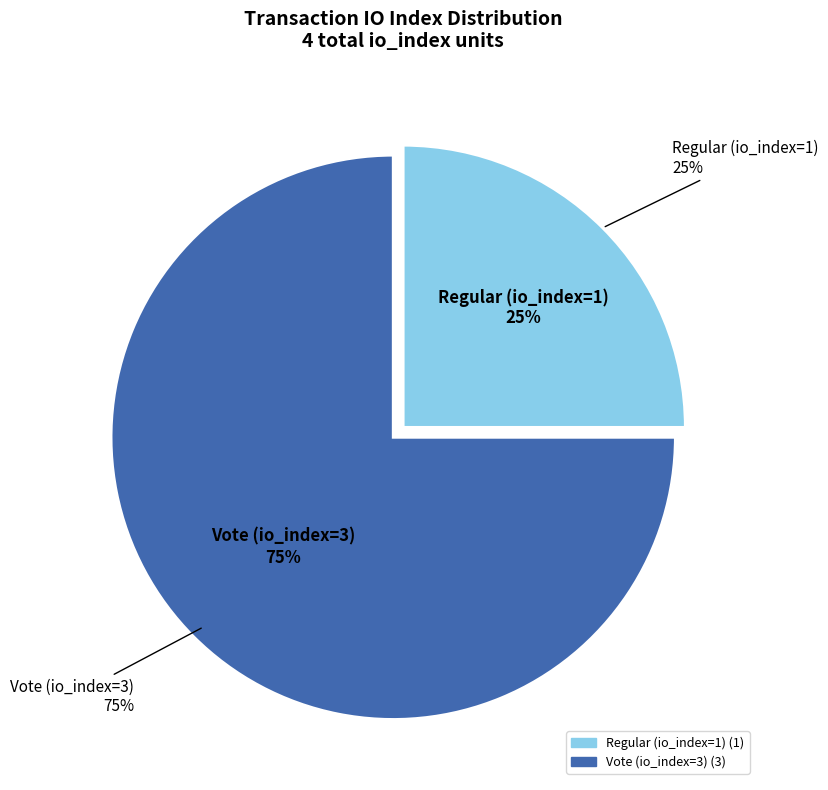

To the nearest percent, what is the combined percentage of Vote (io_index=3) and Regular (io_index=1)?

100%